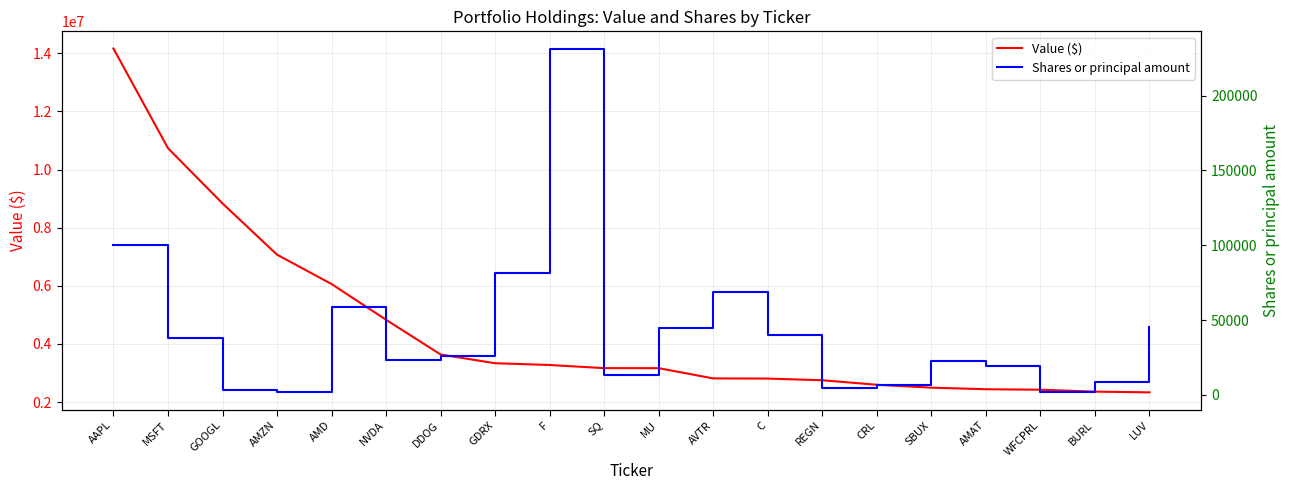

Is the value of Value ($) at MU greater than the value of Shares or principal amount at C?

Yes